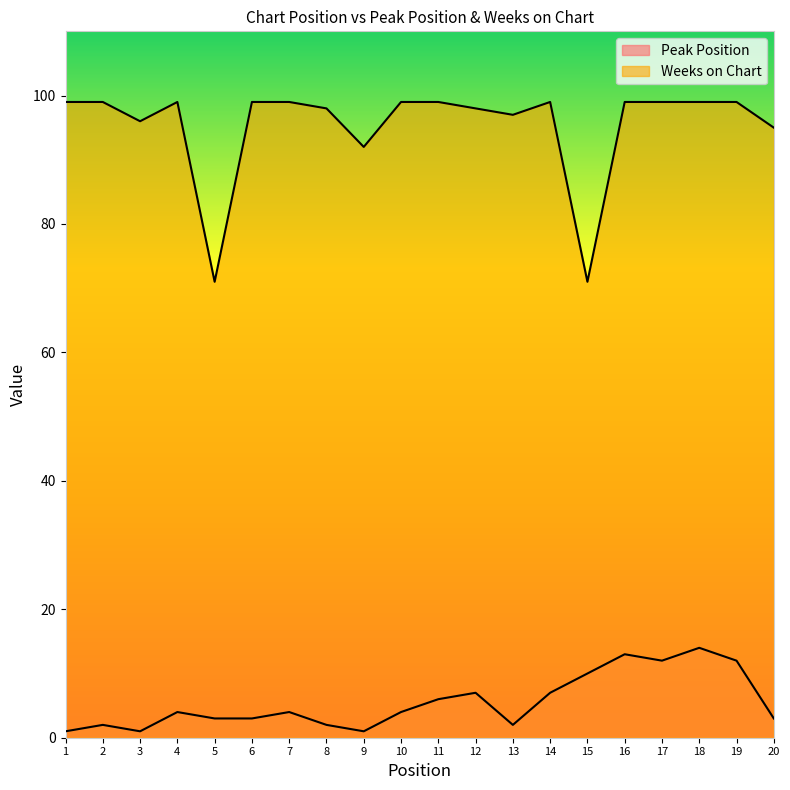

In Peak Position, how many points are lower than both neighbors (excluding endpoints)?

4